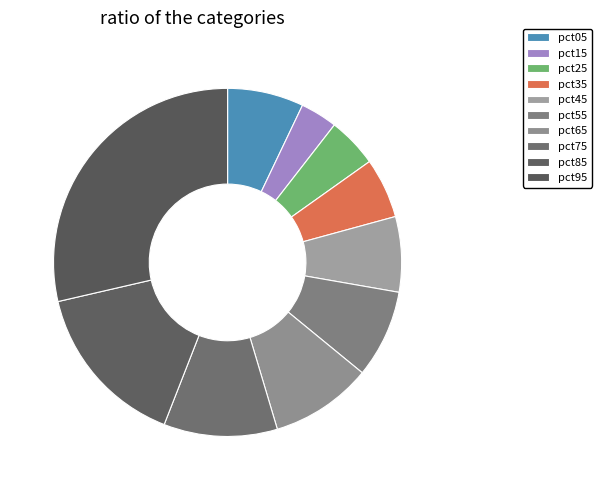

Do pct75 and pct15 together represent more than half of the pie?

No